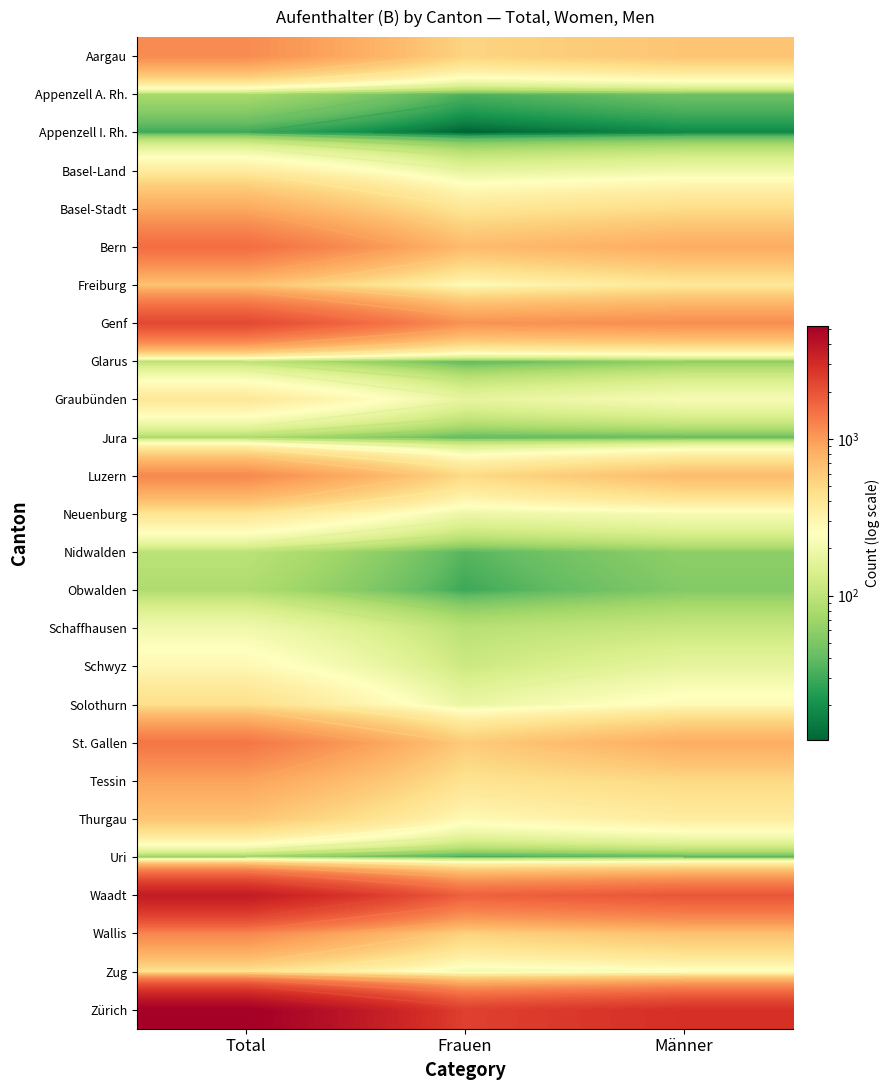

At which category is the sum across all series the highest?

Total